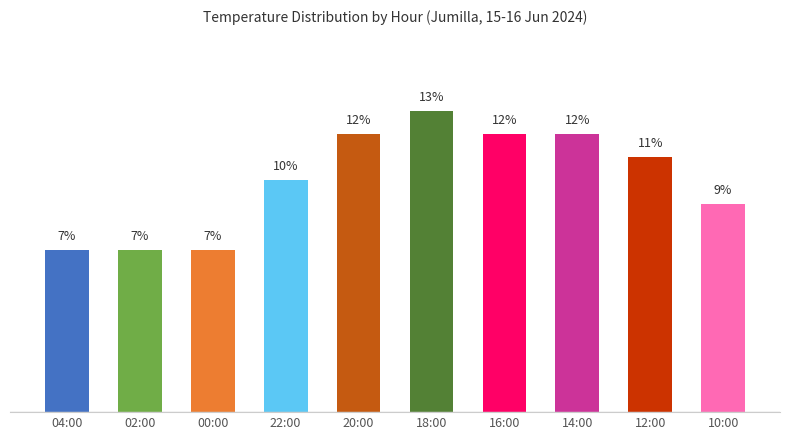

What is the label of the 8th bar from the left?

14:00